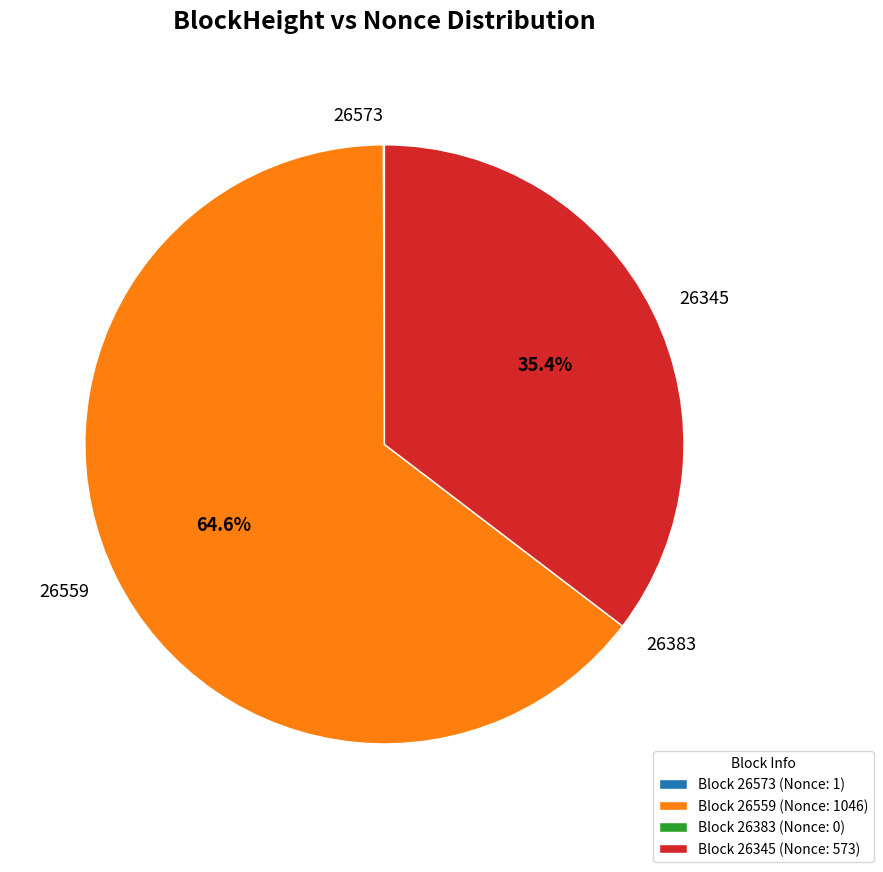

Does 26559 represent more than half of the total?

Yes